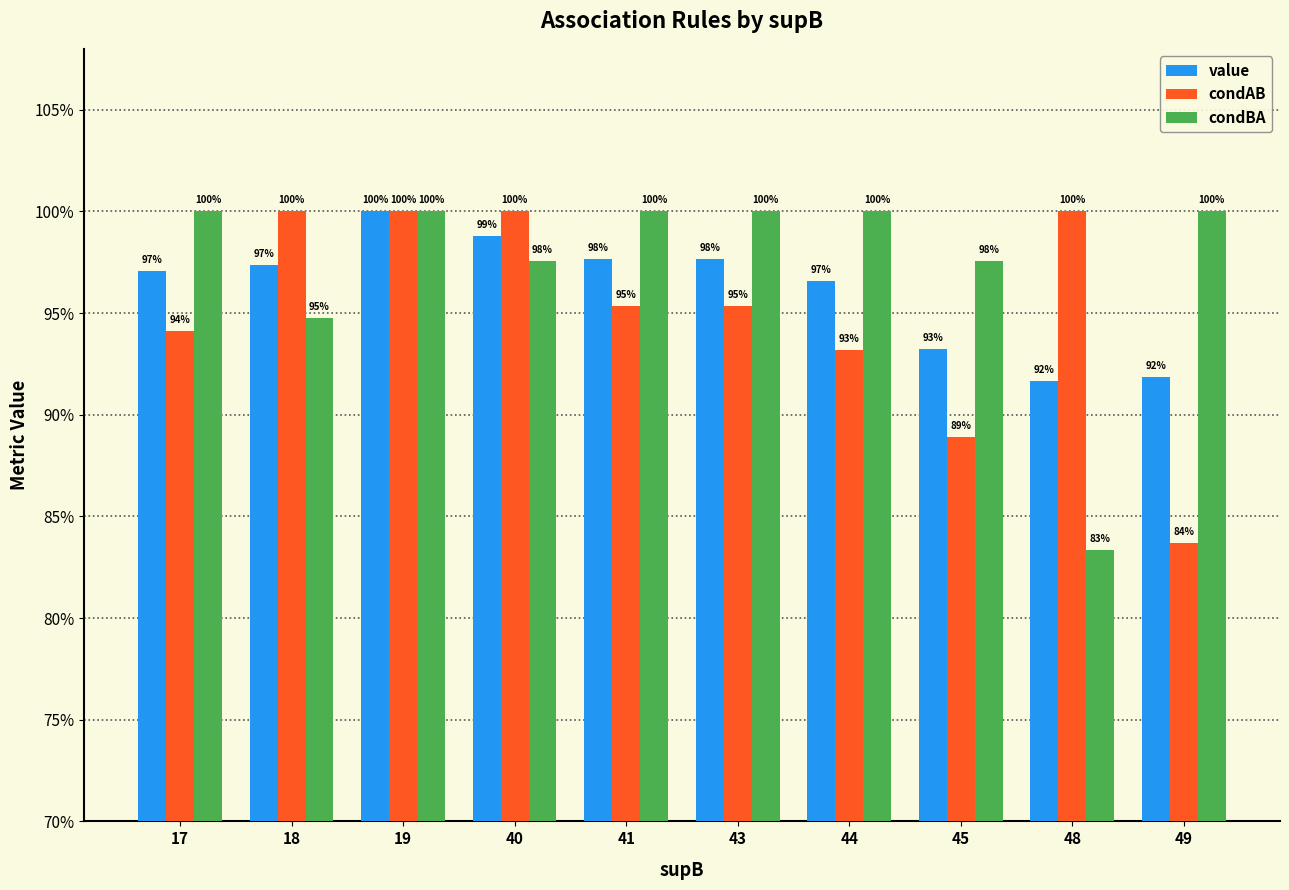

Reading left to right, list all the values displayed in this chart.

value: 17=1.0	18=1.0	19=1.0	40=1.0	41=1.0	43=1.0	44=1.0	45=0.9	48=0.9	49=0.9
condAB: 17=0.9	18=1.0	19=1.0	40=1.0	41=1.0	43=1.0	44=0.9	45=0.9	48=1.0	49=0.8
condBA: 17=1.0	18=0.9	19=1.0	40=1.0	41=1.0	43=1.0	44=1.0	45=1.0	48=0.8	49=1.0